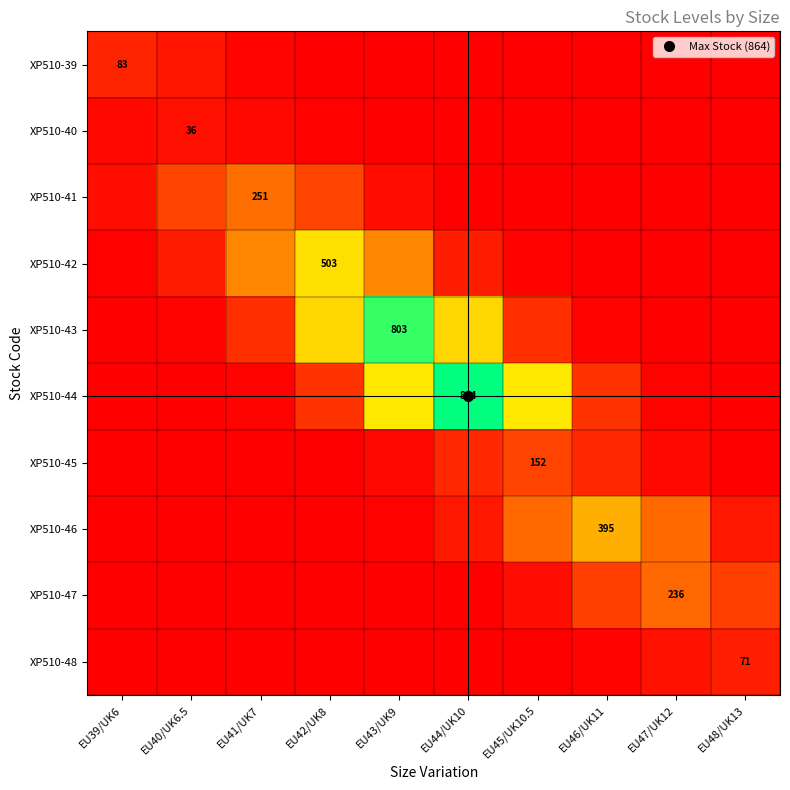

Which category has the lowest value in the XP510-42 series?

EU48/UK13